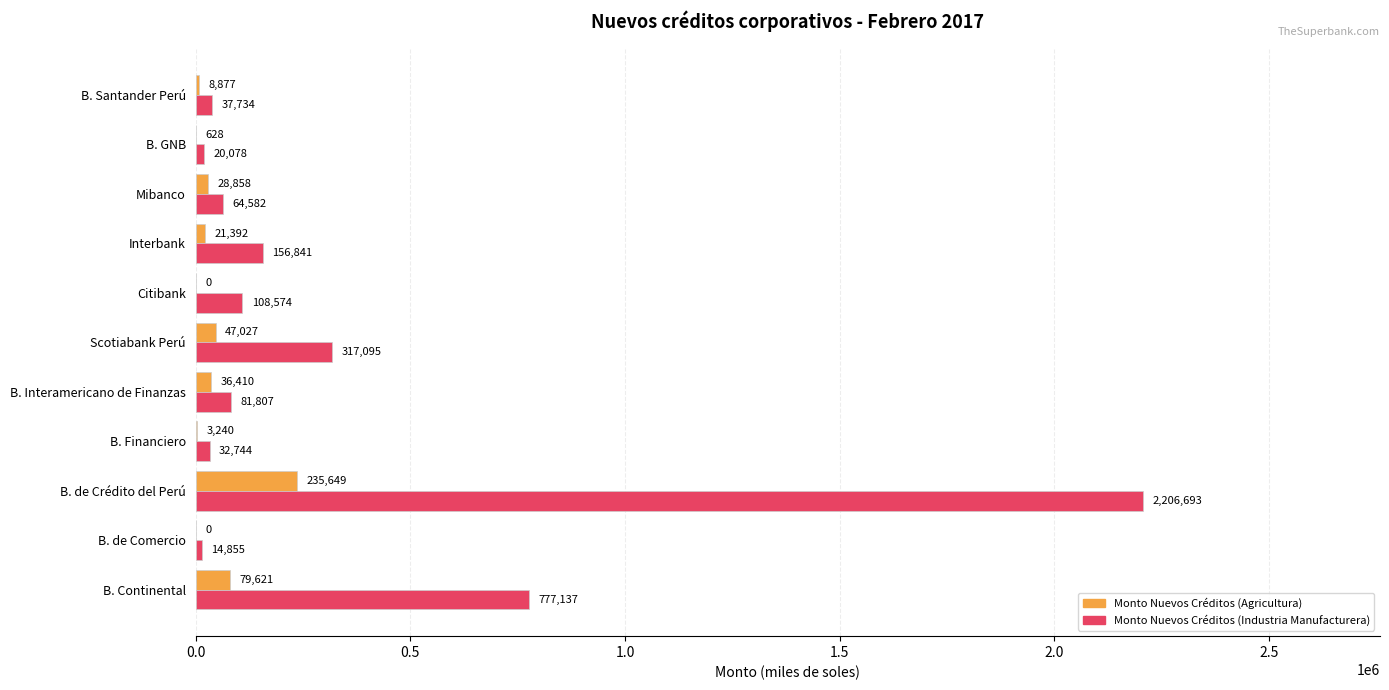

At which label does Monto Nuevos Créditos (Agricultura) reach its peak?

B. de Crédito del Perú